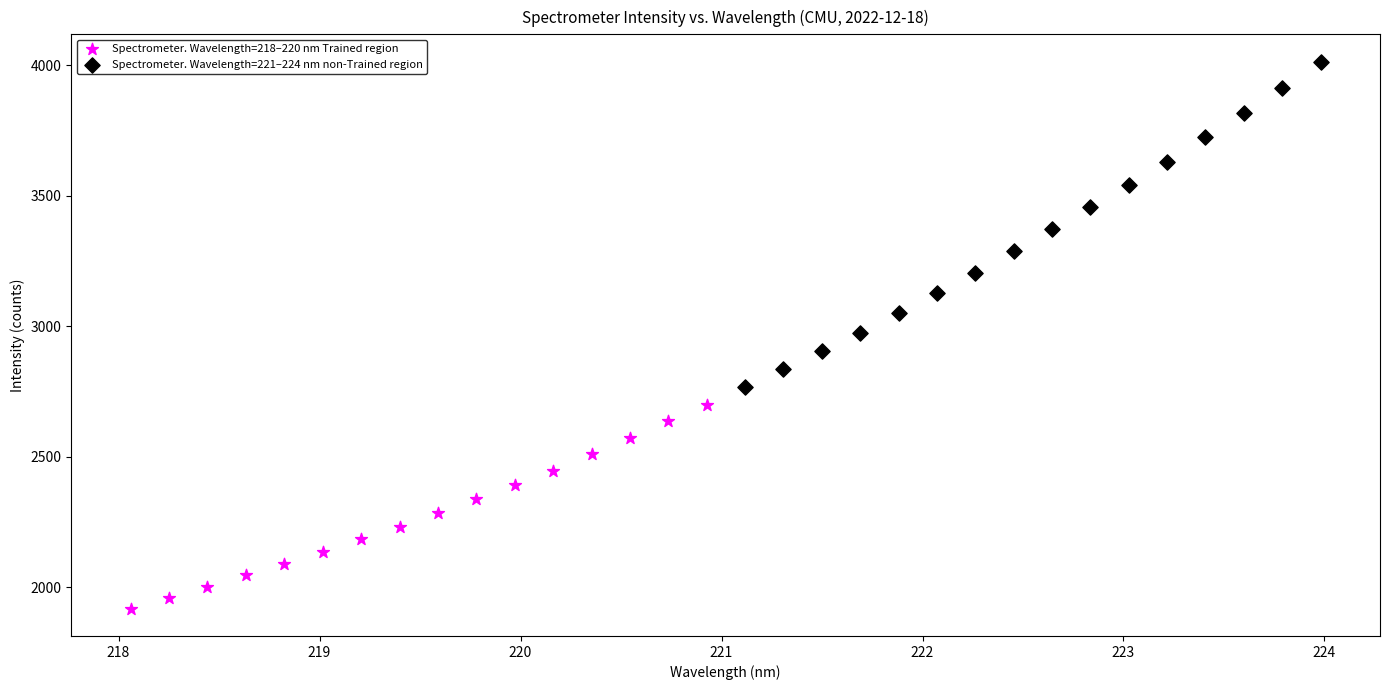

Which series reaches the maximum Y coordinate?

Spectrometer. Wavelength=221–224 nm non-Trained region